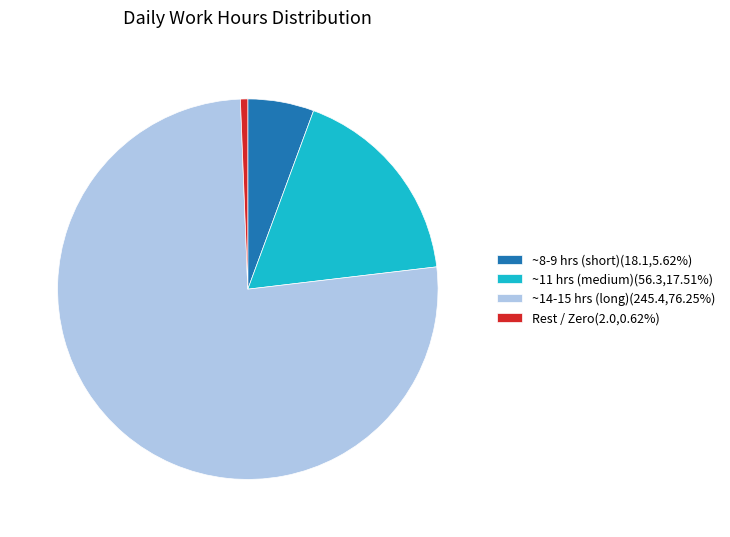

Is there any slice that represents more than half of the pie?

Yes